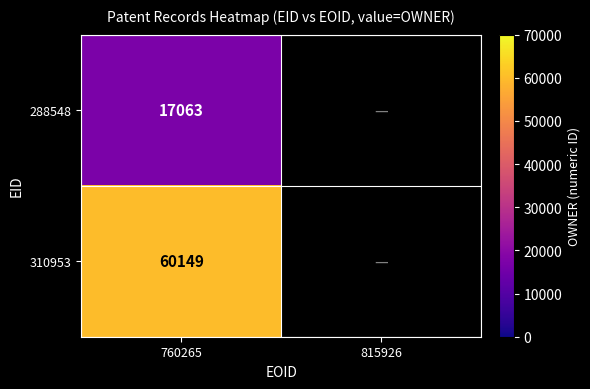

Is it true that 310953 equals 60149 at 760265?

True